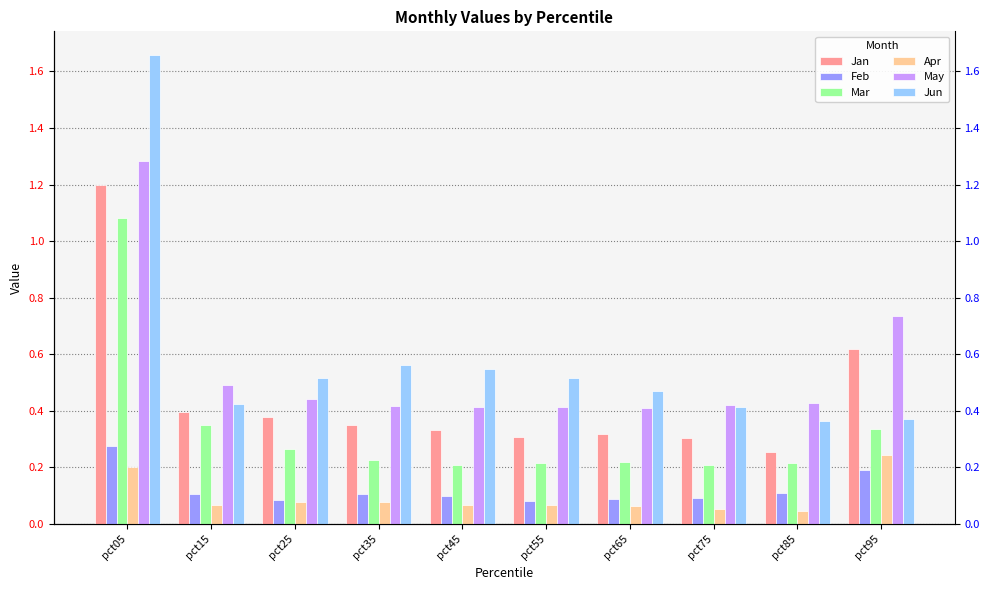

Which series changed the most between pct55 and pct75?

Jun